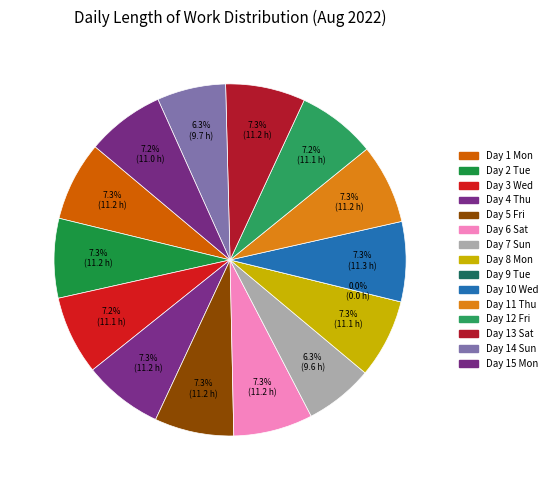

Is Day 6 Sat the majority of the pie?

No